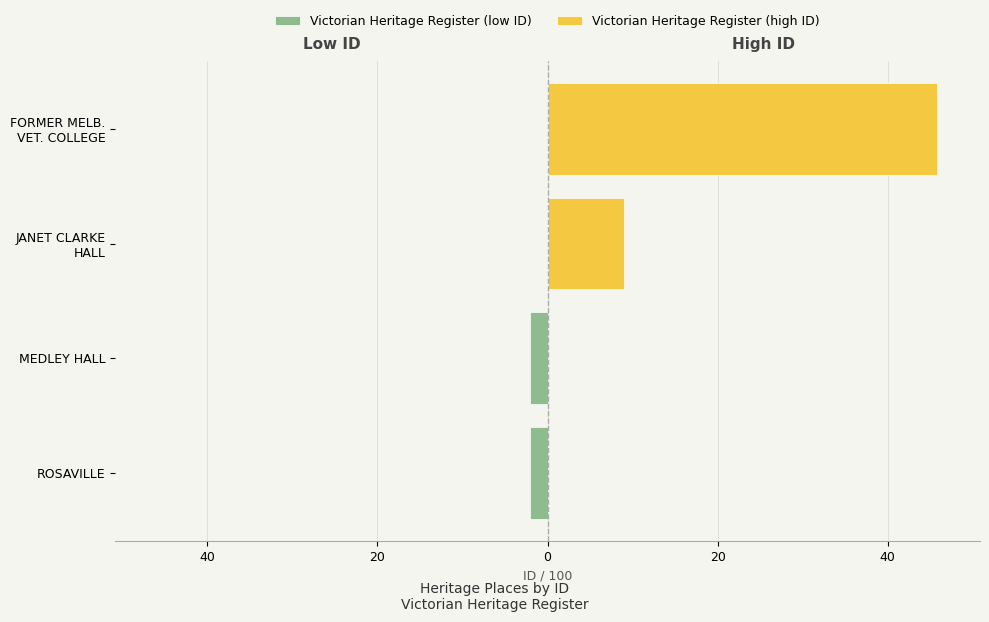

What is the difference between the Victorian Heritage Register (high ID) values at JANET CLARKE HALL and FORMER MELB. VET. COLLEGE?

36.9